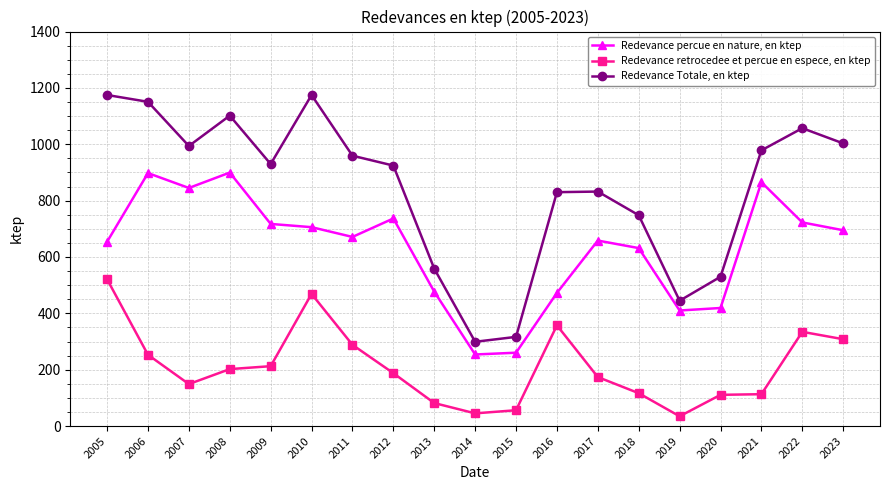

True or false: Redevance Totale, en ktep and Redevance retrocedee et percue en espece, en ktep cross at least once.

False